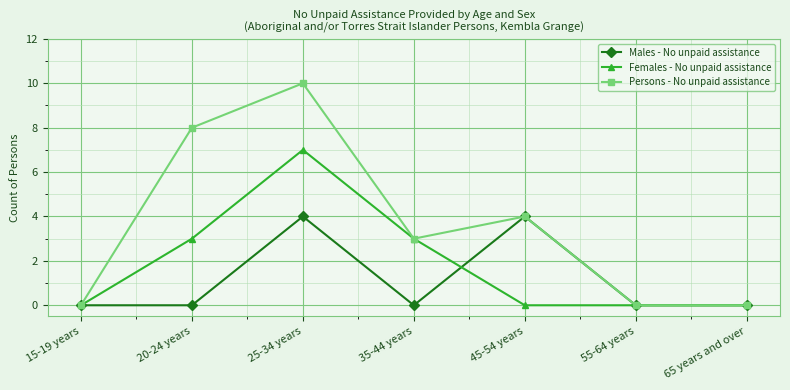

Which series has the largest range (max minus min)?

Persons - No unpaid assistance